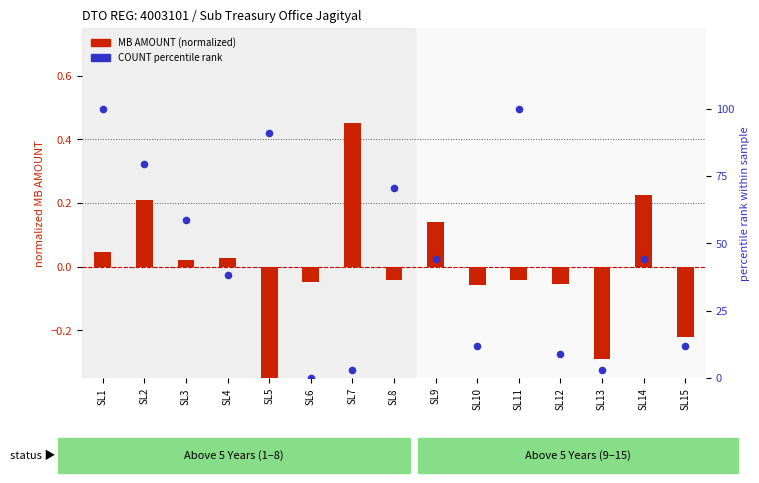

At how many categories does at least one series exceed 99?

2